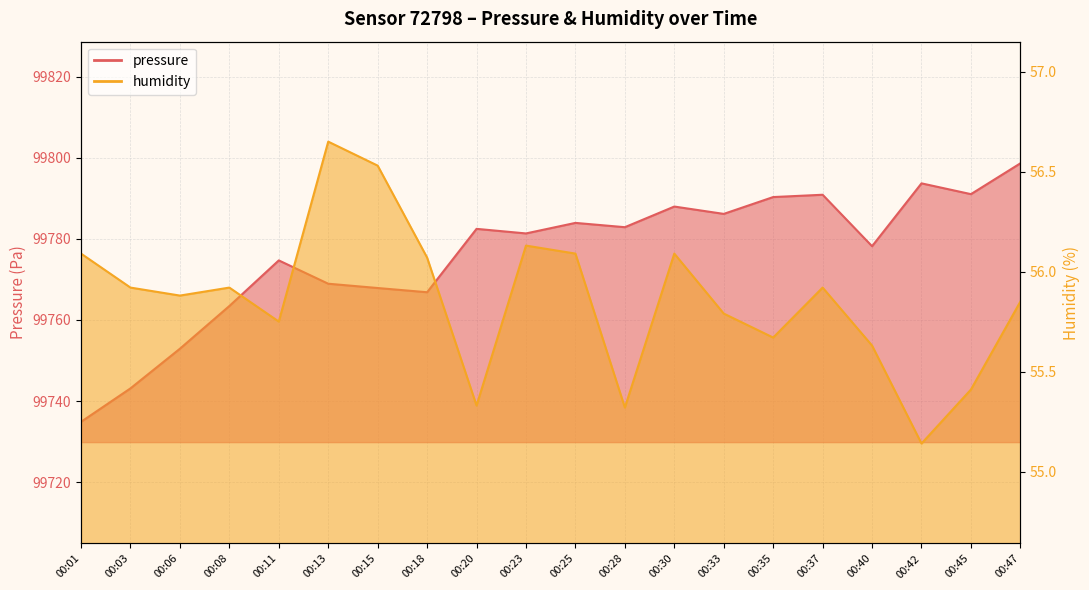

What is the value of the humidity point at the 5th from the left?

55.8